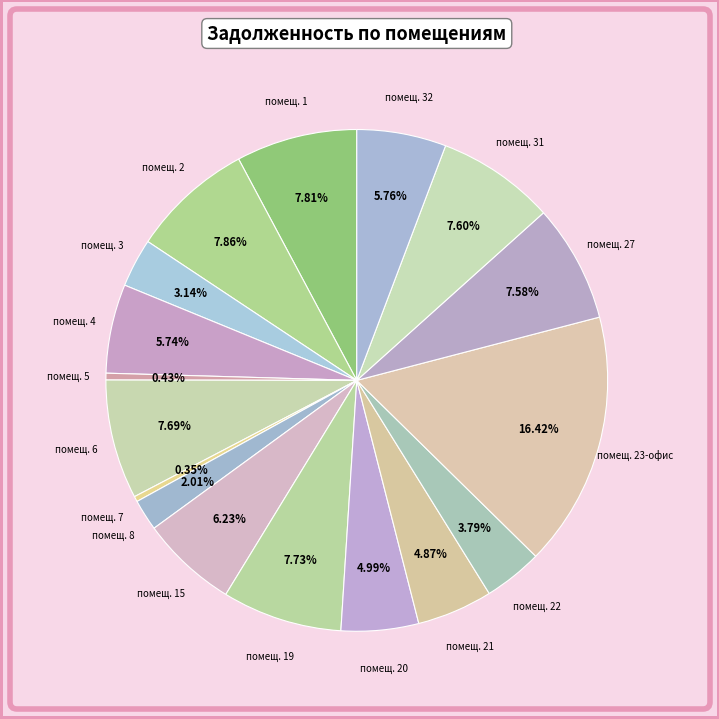

To the nearest percent, what is the difference between the largest and smallest slice percentages?

16%